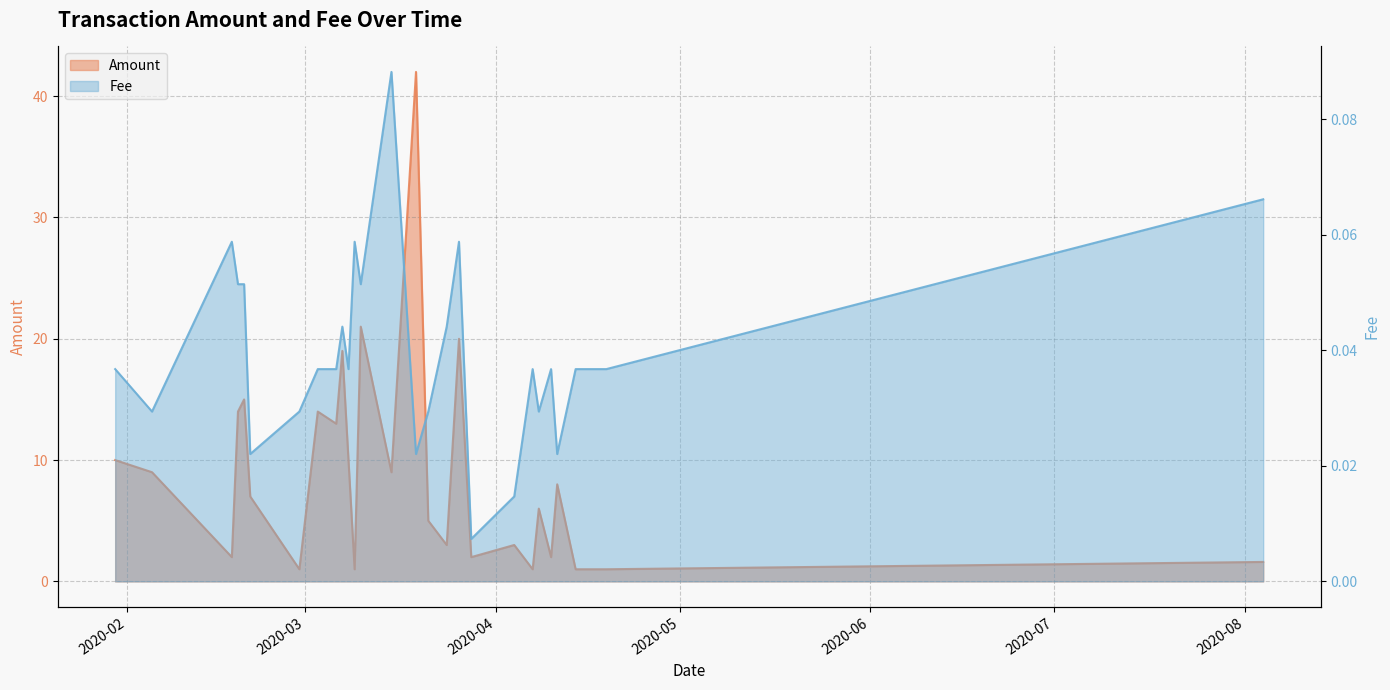

At how many categories does at least one series exceed 40?

1